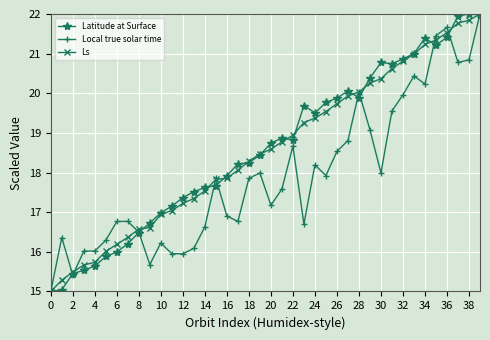

True or false: Latitude at Surface has more than 0 points higher than both neighbors.

True